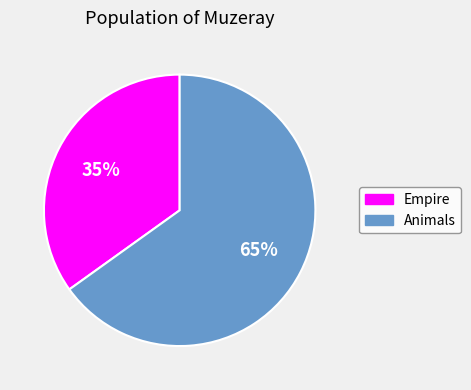

Do Empire and Animals together represent more than half of the pie?

Yes